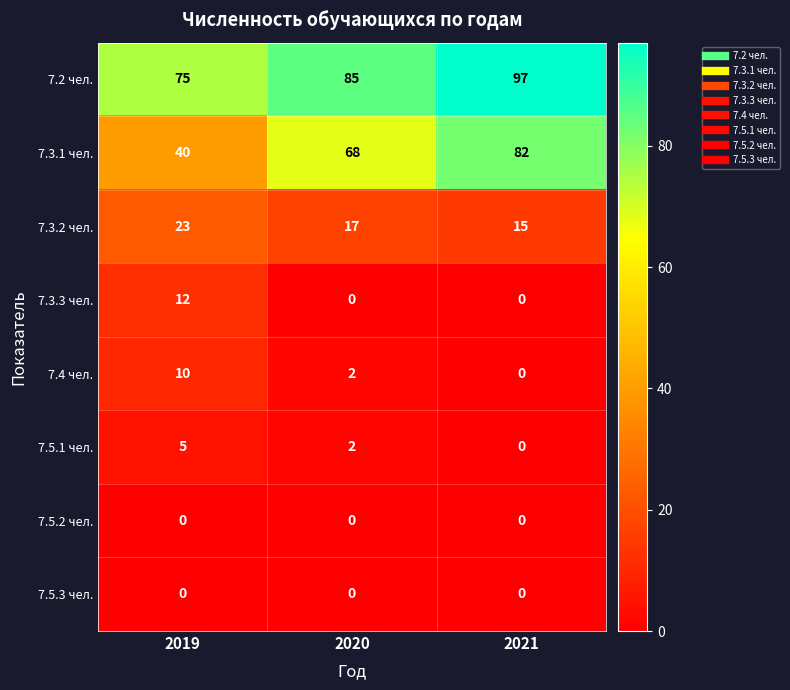

Rank the categories by 7.3.1 чел. value from lowest to highest.

2019, 2020, 2021